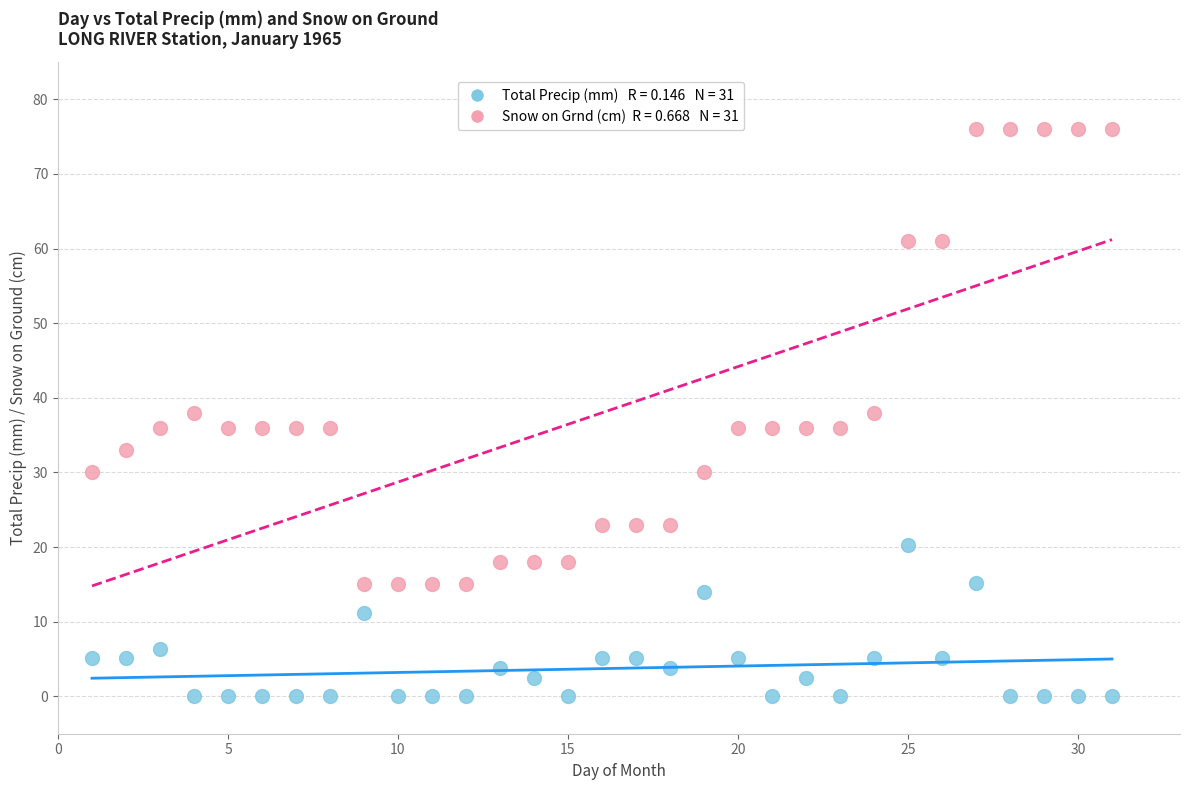

Across all data points, what is the range of X values (max minus min)?

30.0